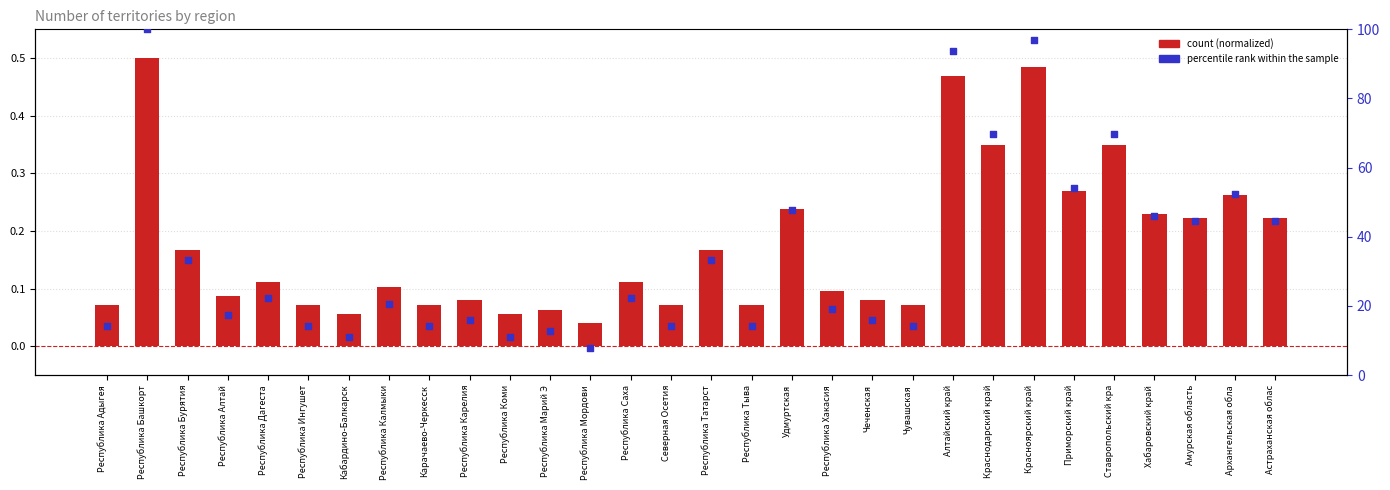

What is the total value across all series at Удмуртская?

47.9